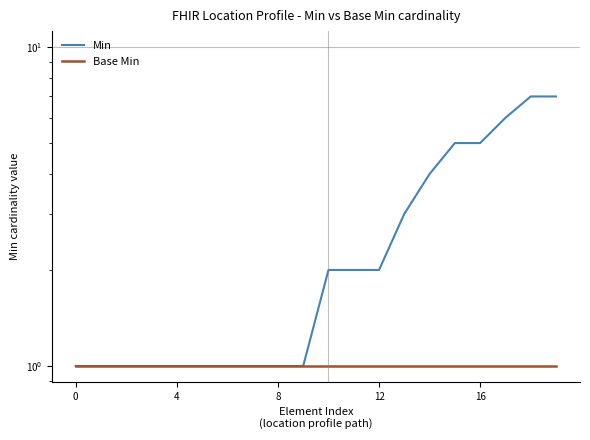

What is the greatest value displayed?

7